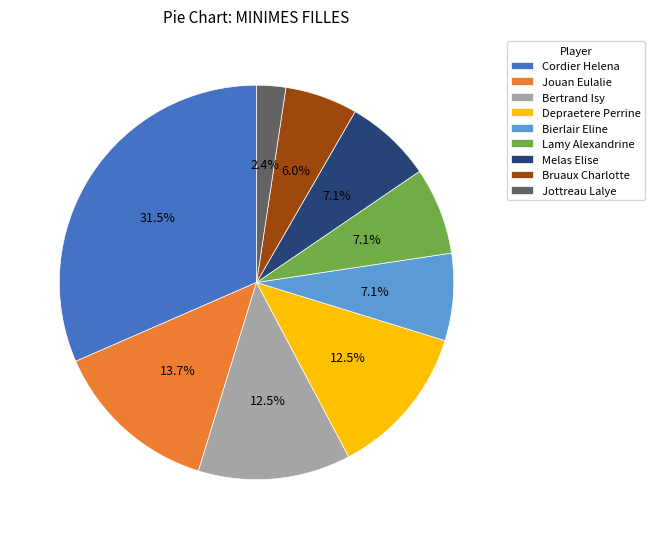

What is the ratio of the value at Depraetere Perrine to the value at Jottreau Lalye?

5.2